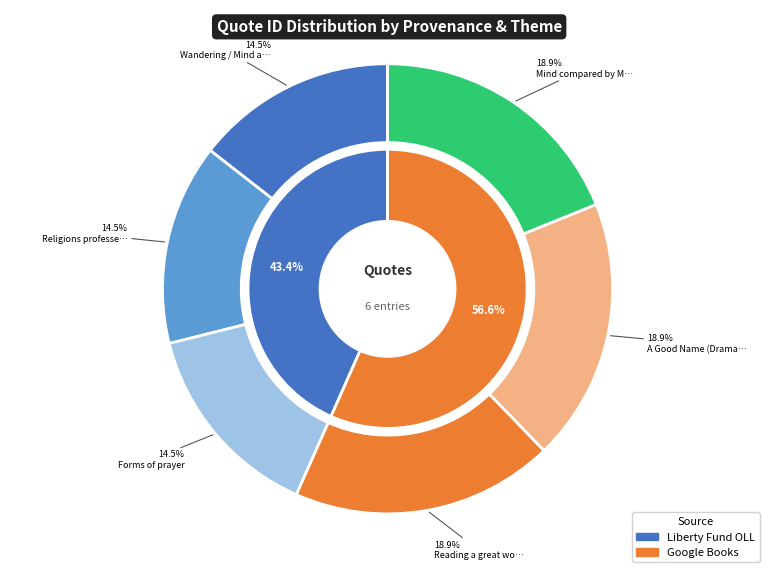

To the nearest percent, what portion does Religions professed represent?

14%